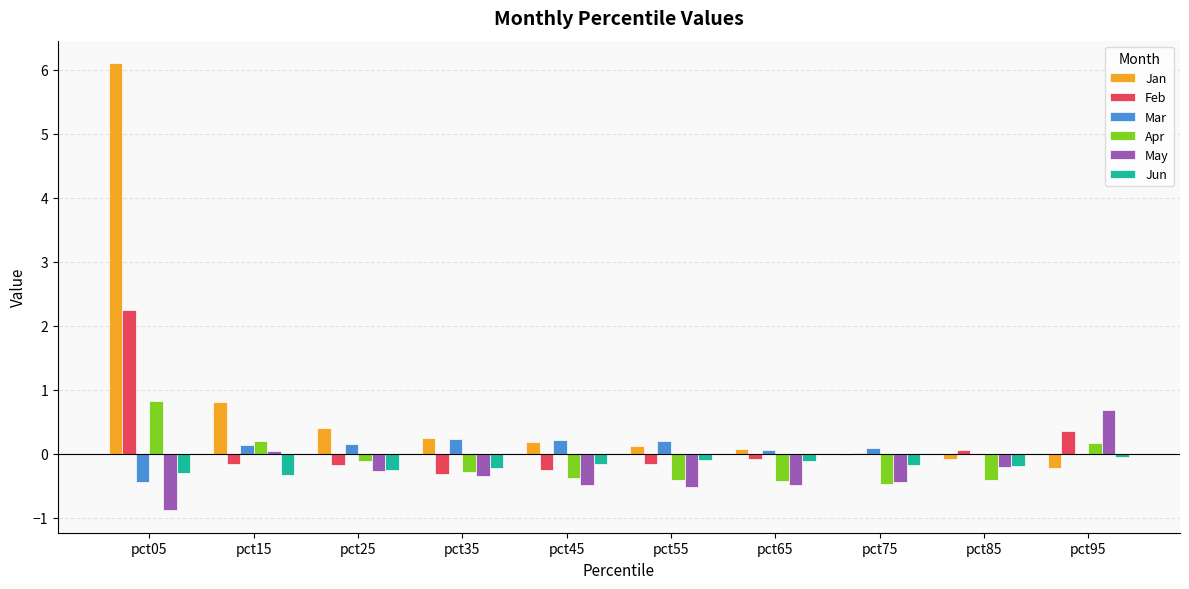

At which category is the sum across all series the highest?

pct05